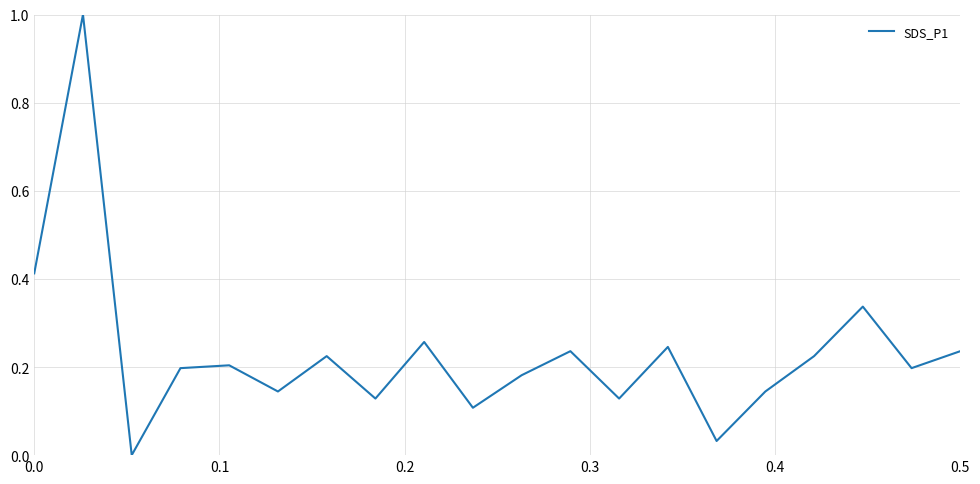

What is the difference between the maximum and minimum values?

1.0